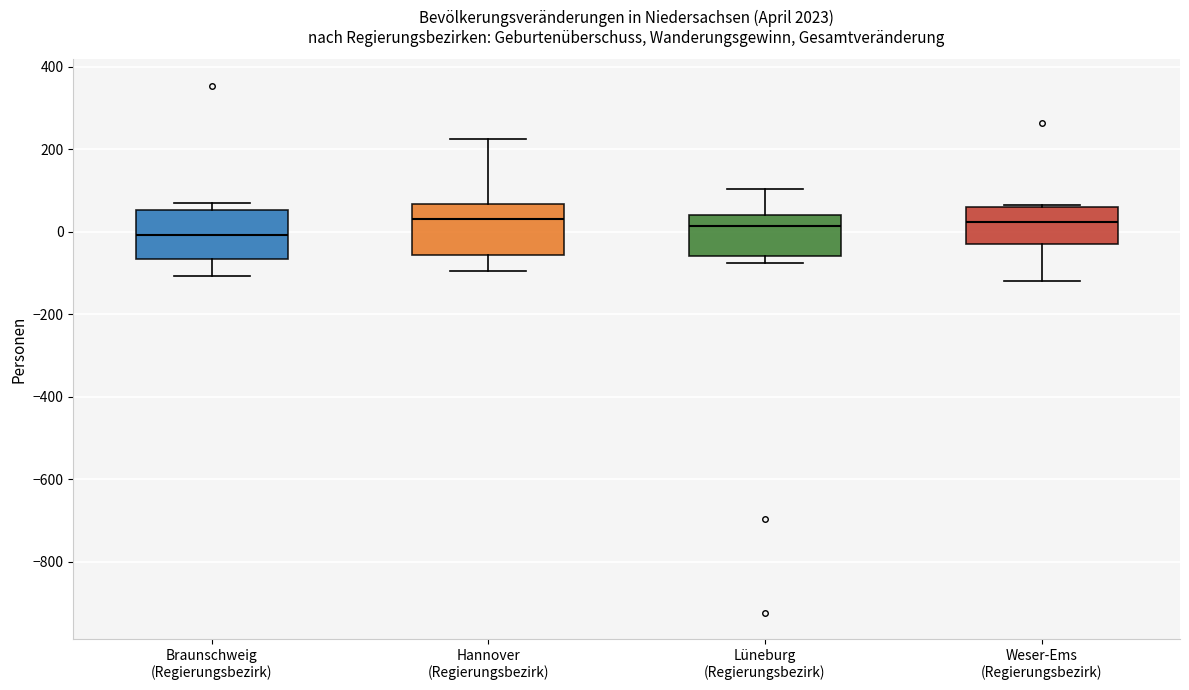

Where does the median line of the box for Lüneburg (Regierungsbezirk) sit on the y-axis? The values are not printed on the chart, so give them approximately, as read against the axis.

20